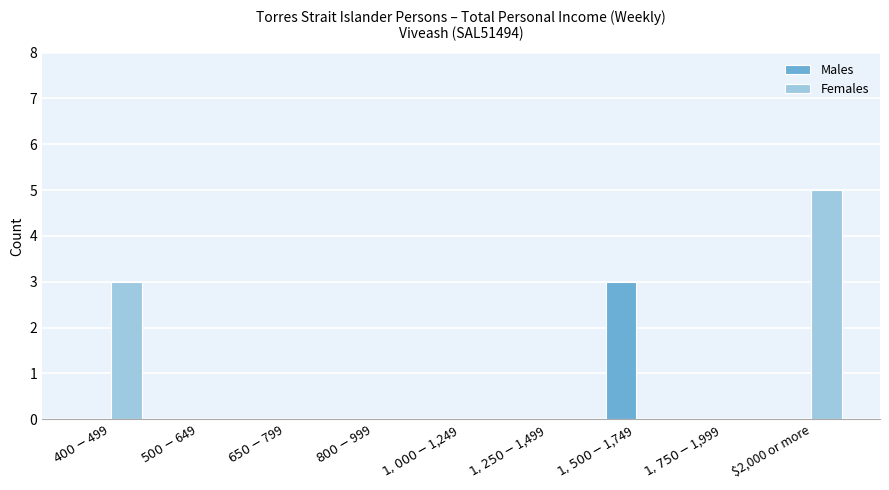

Reading left to right, list all the values displayed in this chart.

Males: $400-$499=0	$500-$649=0	$650-$799=0	$800-$999=0	$1,000-$1,249=0	$1,250-$1,499=0	$1,500-$1,749=3	$1,750-$1,999=0	$2,000 or more=0
Females: $400-$499=3	$500-$649=0	$650-$799=0	$800-$999=0	$1,000-$1,249=0	$1,250-$1,499=0	$1,500-$1,749=0	$1,750-$1,999=0	$2,000 or more=5